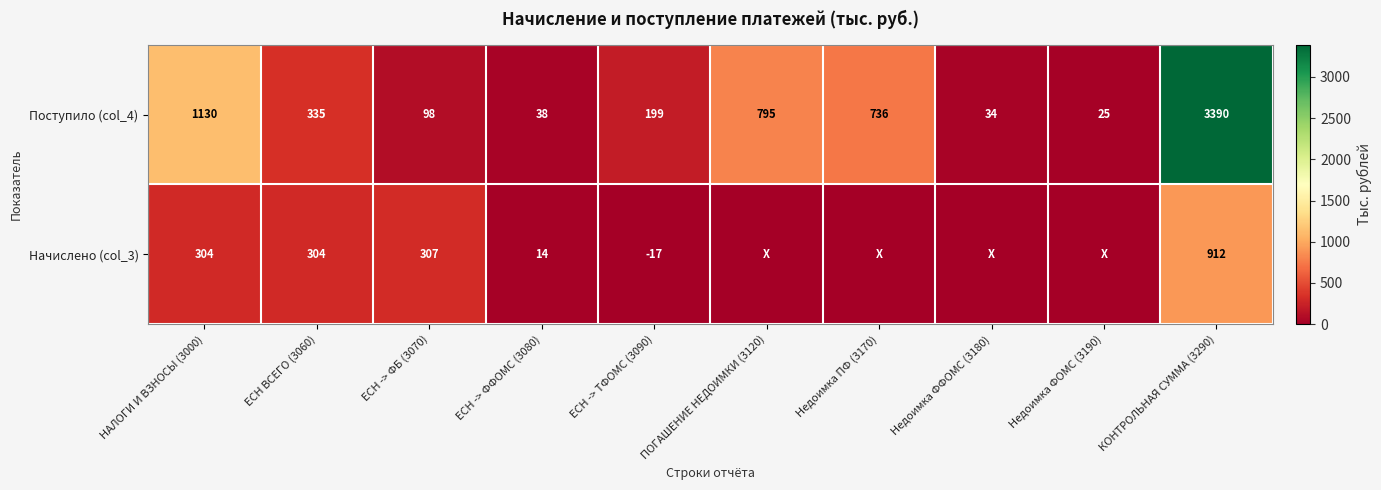

Is the value of Поступило (col_4) at НАЛОГИ И ВЗНОСЫ (3000) greater than the value of Начислено (col_3) at КОНТРОЛЬНАЯ СУММА (3290)?

Yes